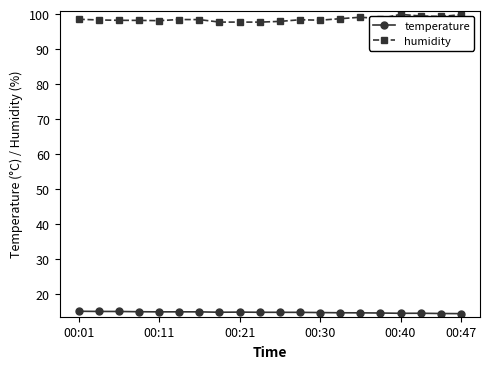

True or false: humidity and temperature intersect in this chart.

False